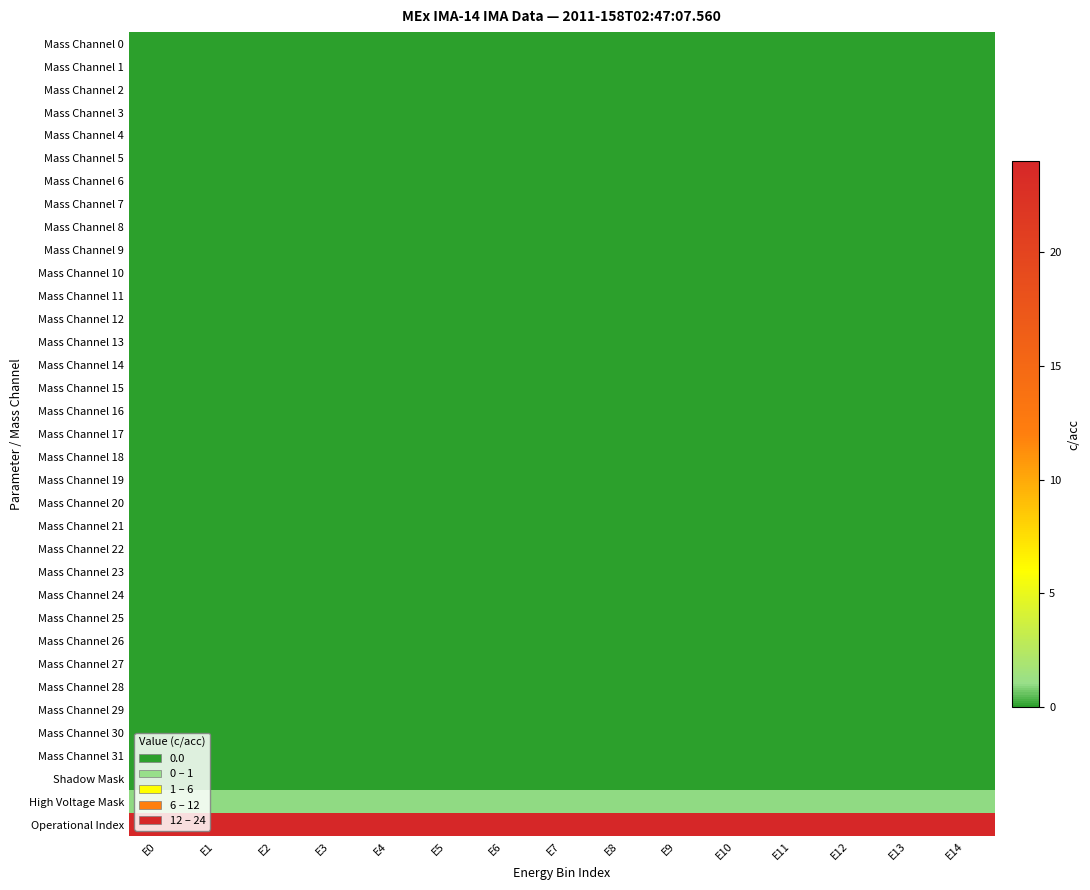

Which series has the largest range (max minus min)?

Mass Channel 0